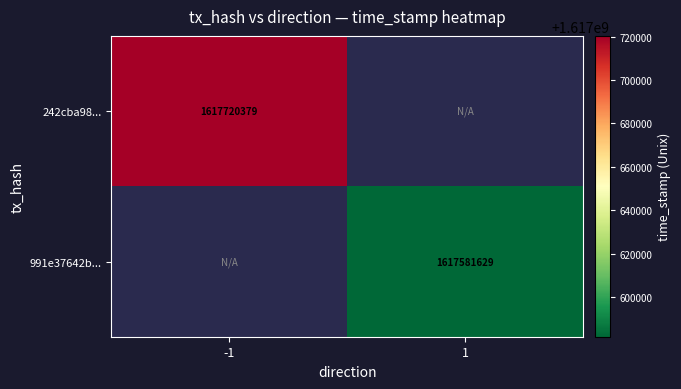

The 991e37642b... series shows 1617581629 at 1. True or false?

True